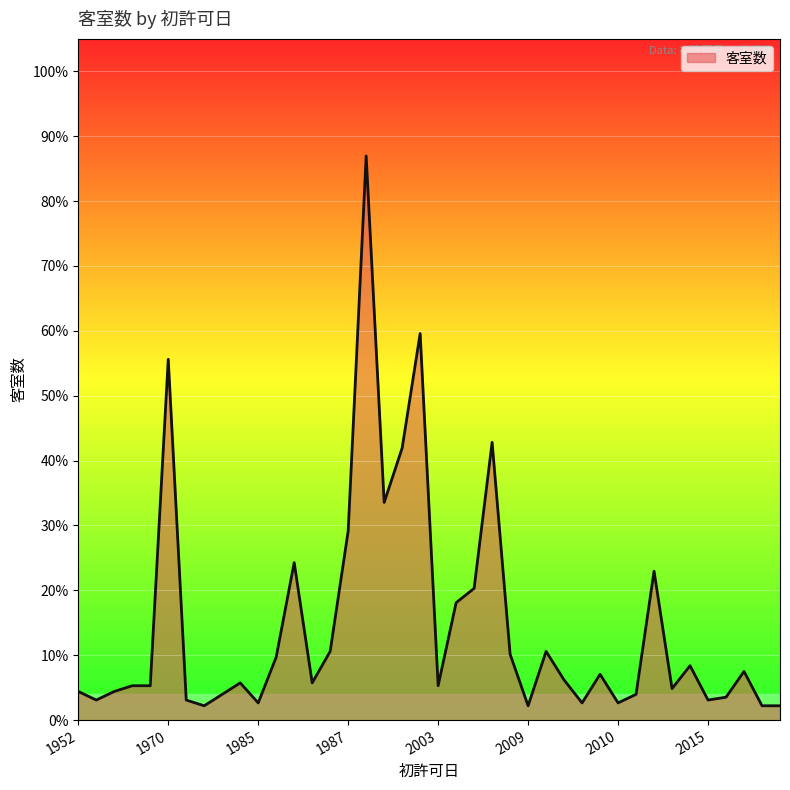

Which label corresponds to the smallest value in the chart?

2009